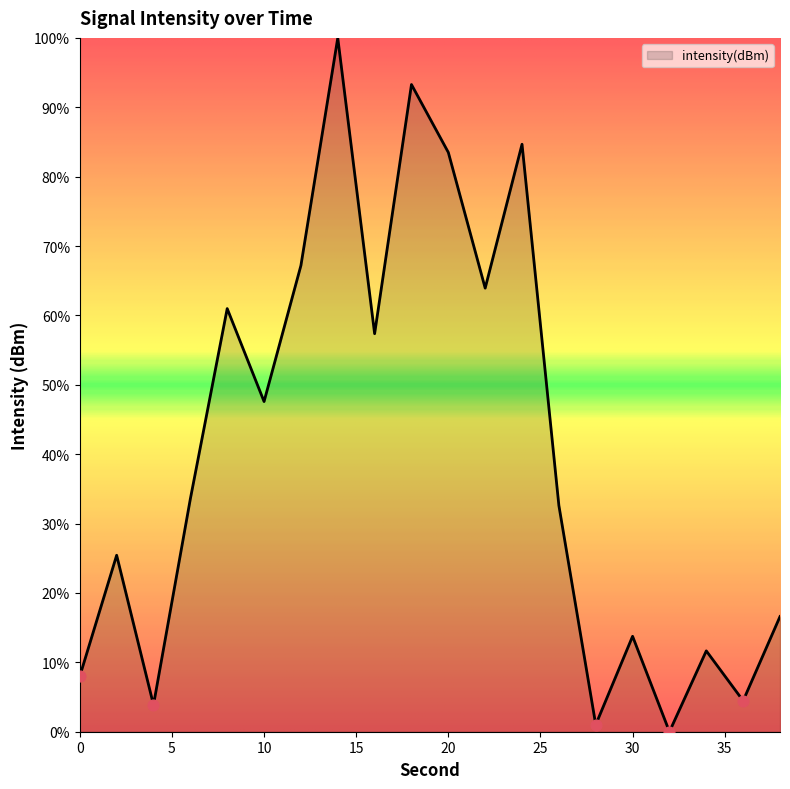

What is the difference between the maximum and minimum values?

100.0